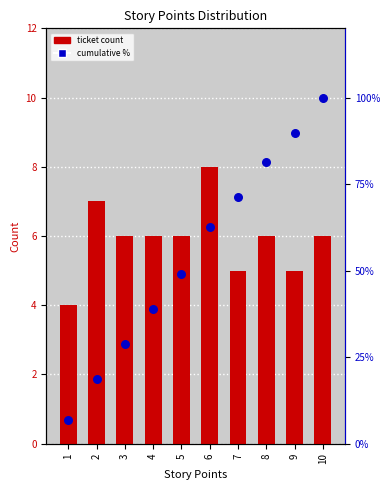

Which series reaches the minimum Y coordinate?

ticket count